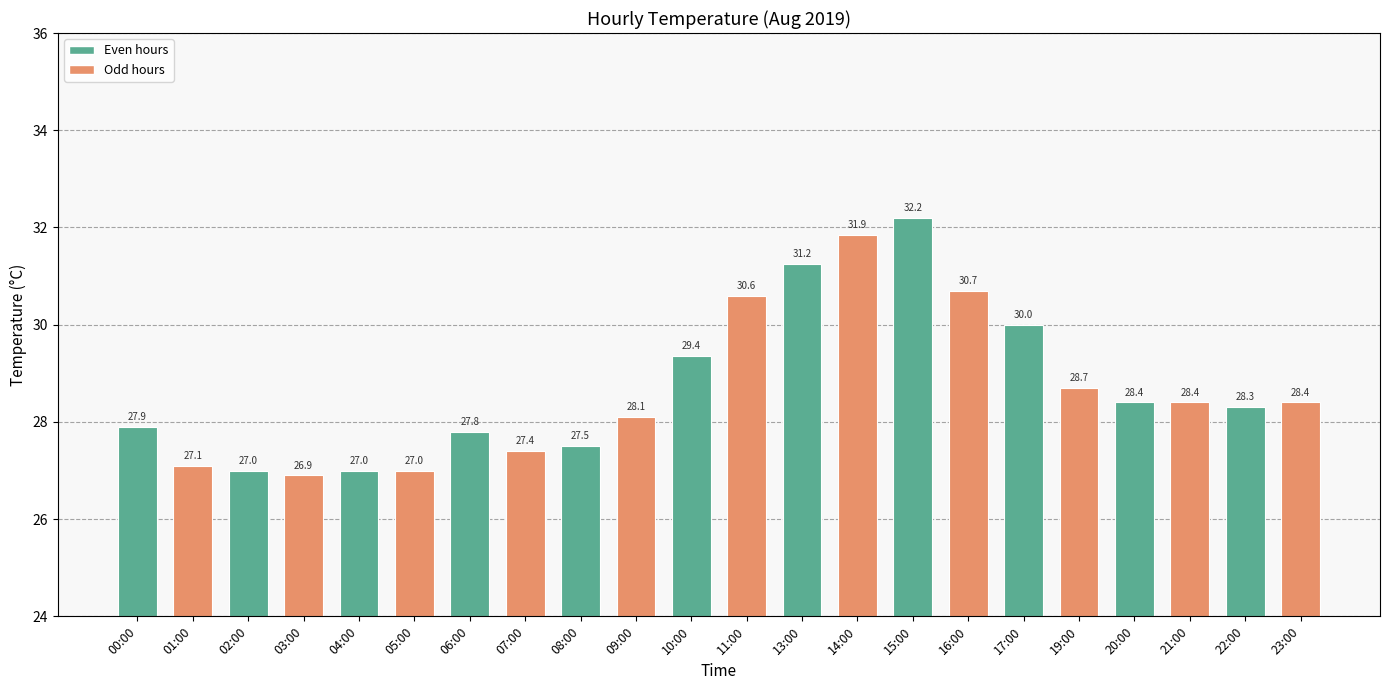

The chart shows a value of 11.9 at 13:00. True or false?

False